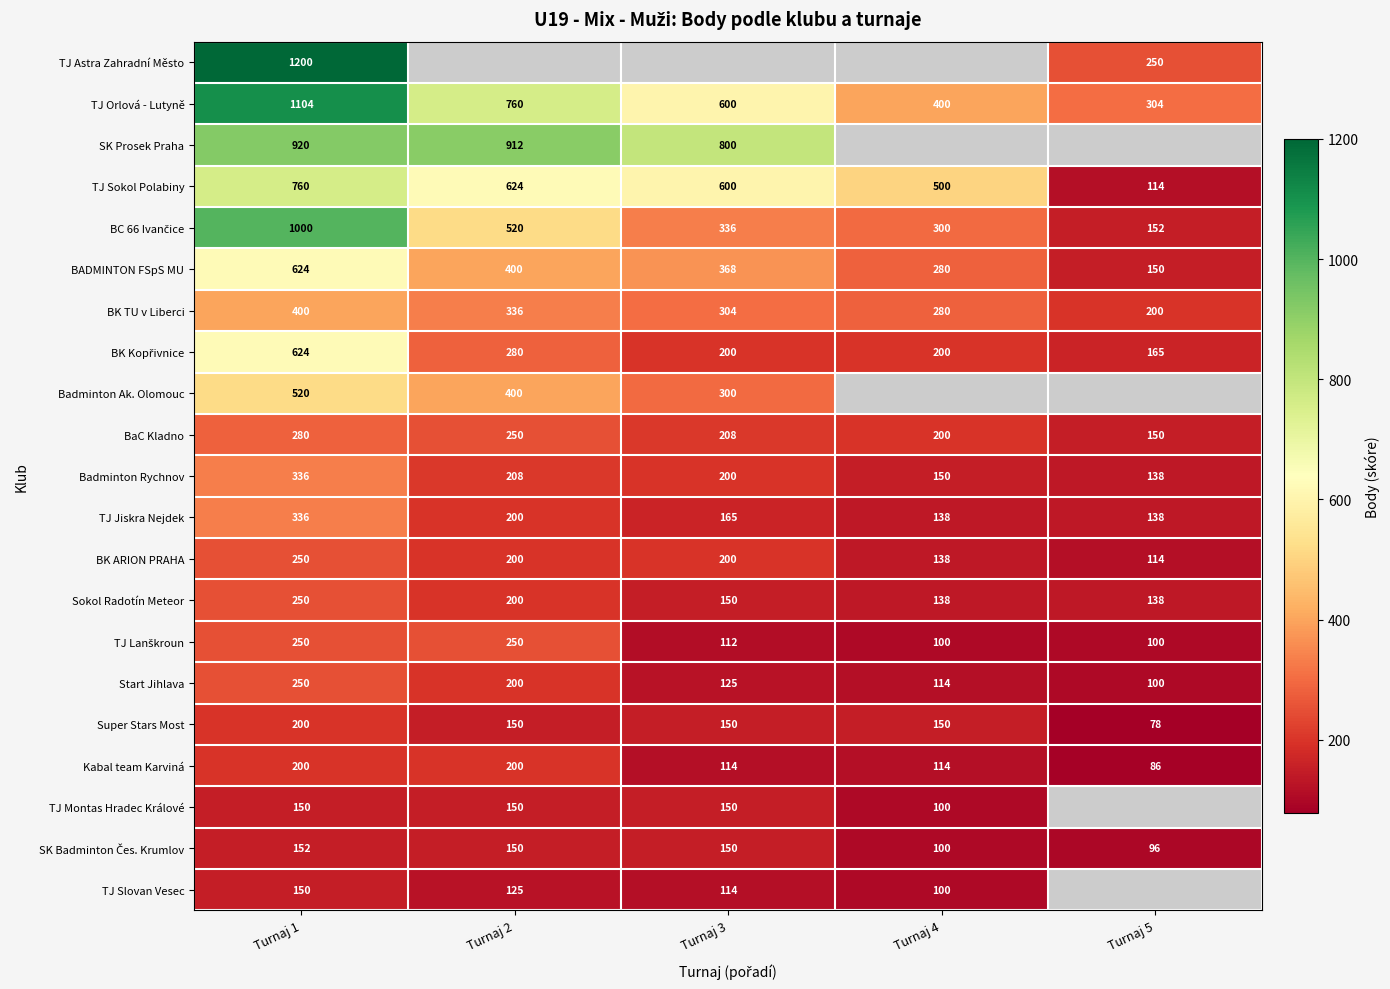

What is the sum of all BADMINTON FSpS MU values?

1822